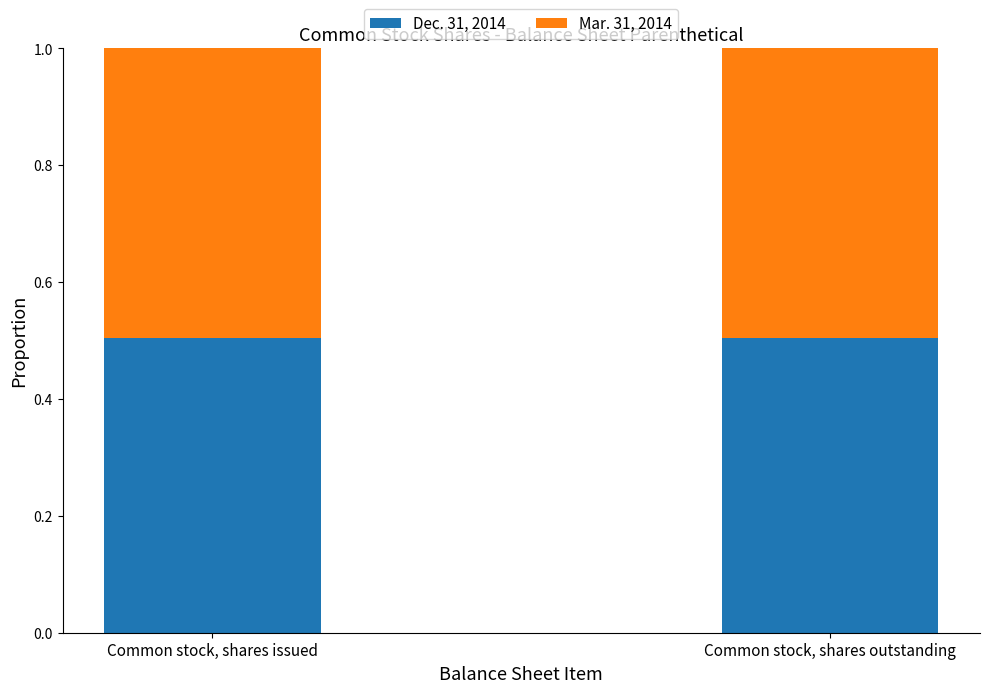

What is the total value across all series at Common stock, shares issued?

1.0